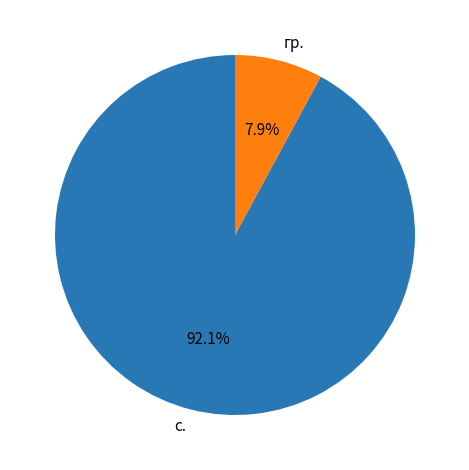

Which has a higher value, с. or гр.?

с.